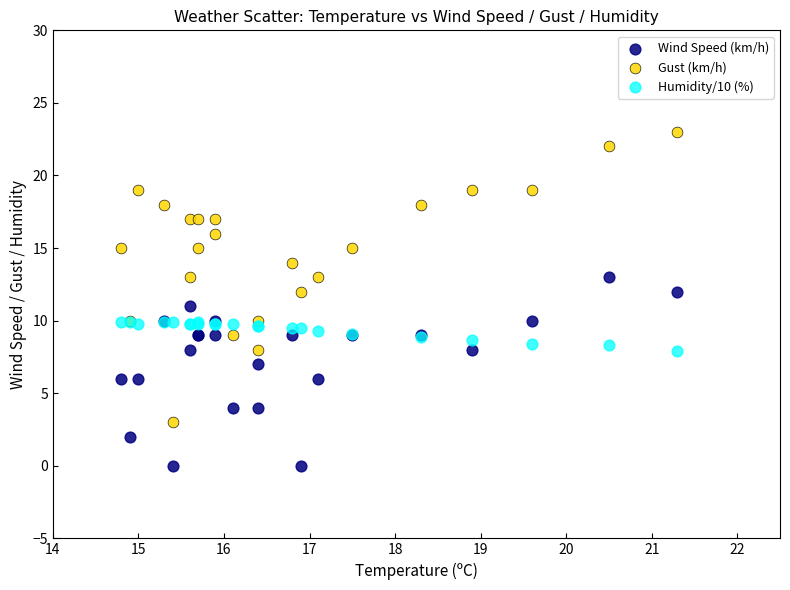

Which series reaches the maximum Y coordinate?

Gust (km/h)